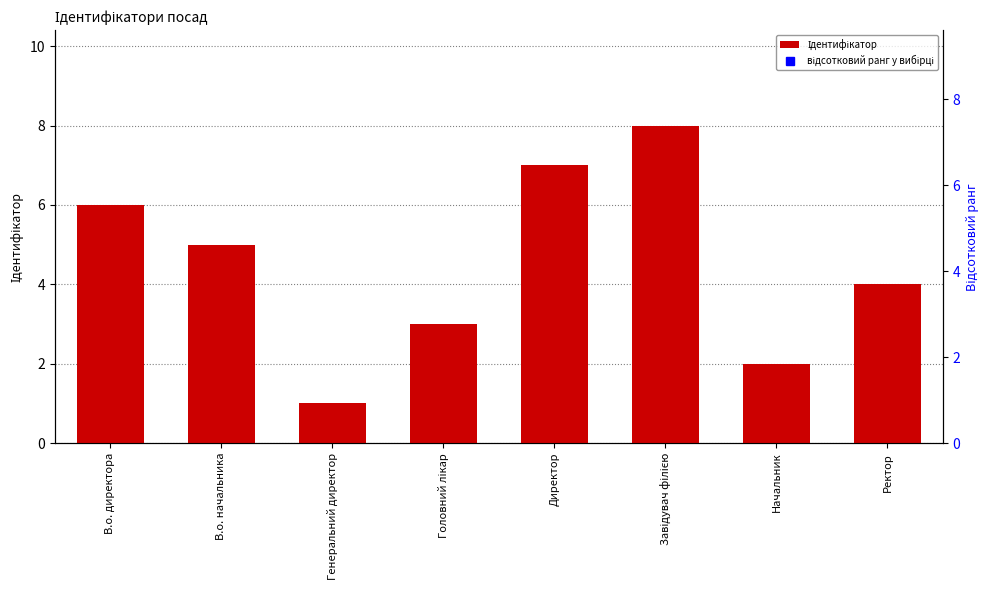

Reading left to right, transcribe all the data shown in this chart.

Ідентифікатор: 6.0	5.0	1.0	3.0	7.0	8.0	2.0	4.0
відсотковий ранг у вибірці: 75.0	62.5	12.5	37.5	87.5	100.0	25.0	50.0